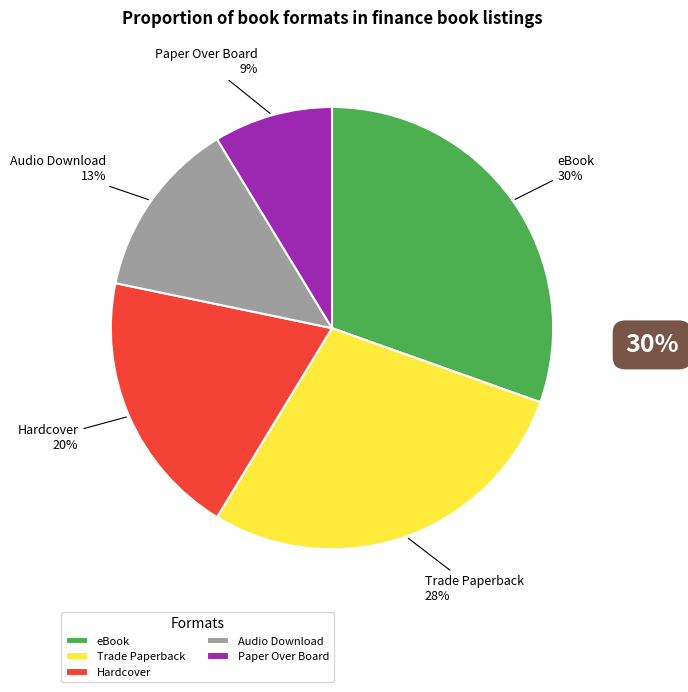

True or false: Trade Paperback accounts for 28% of the total.

True